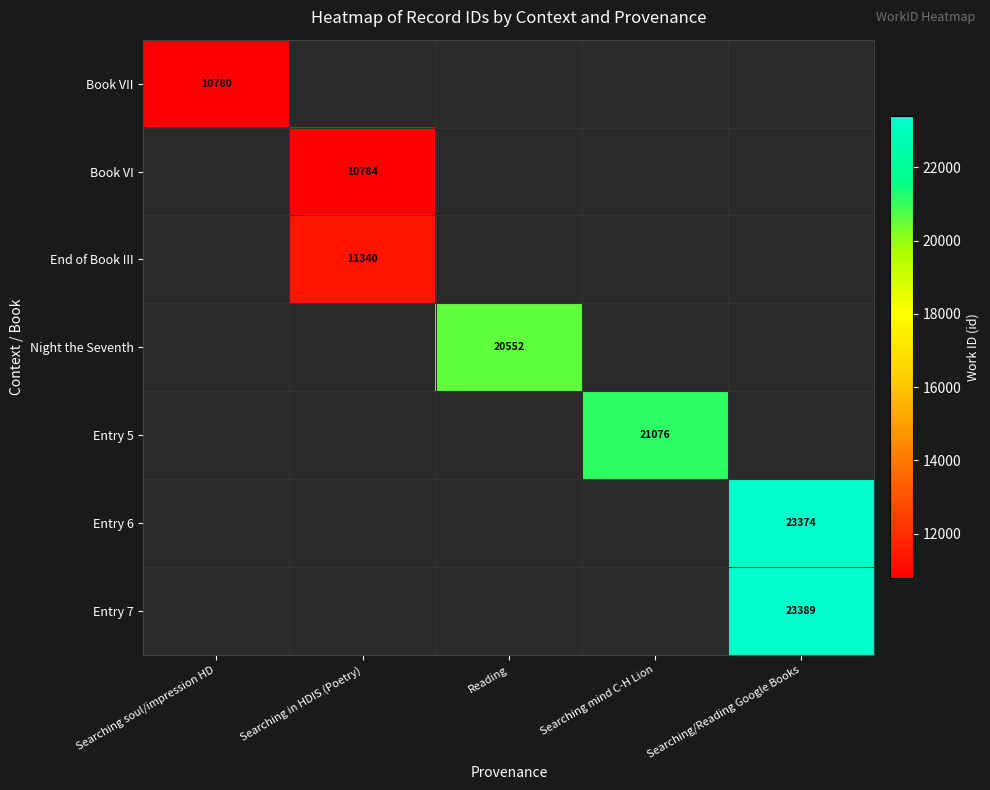

At how many categories does at least one series exceed 18526?

3